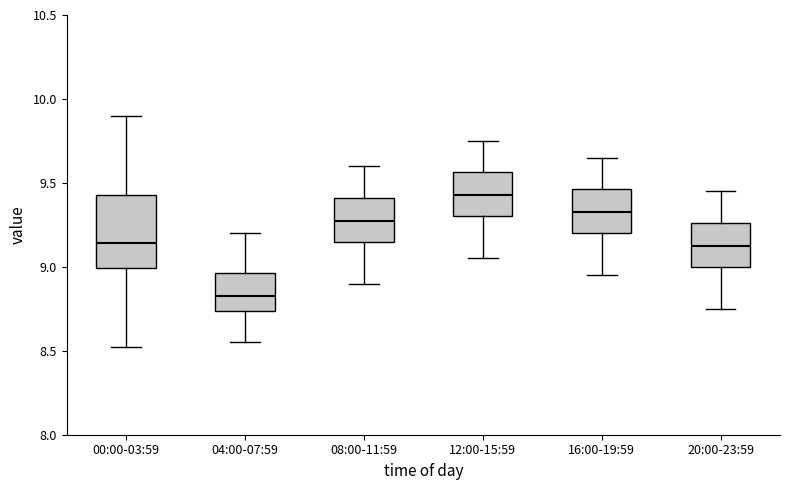

Which box has the highest median line?

12:00-15:59